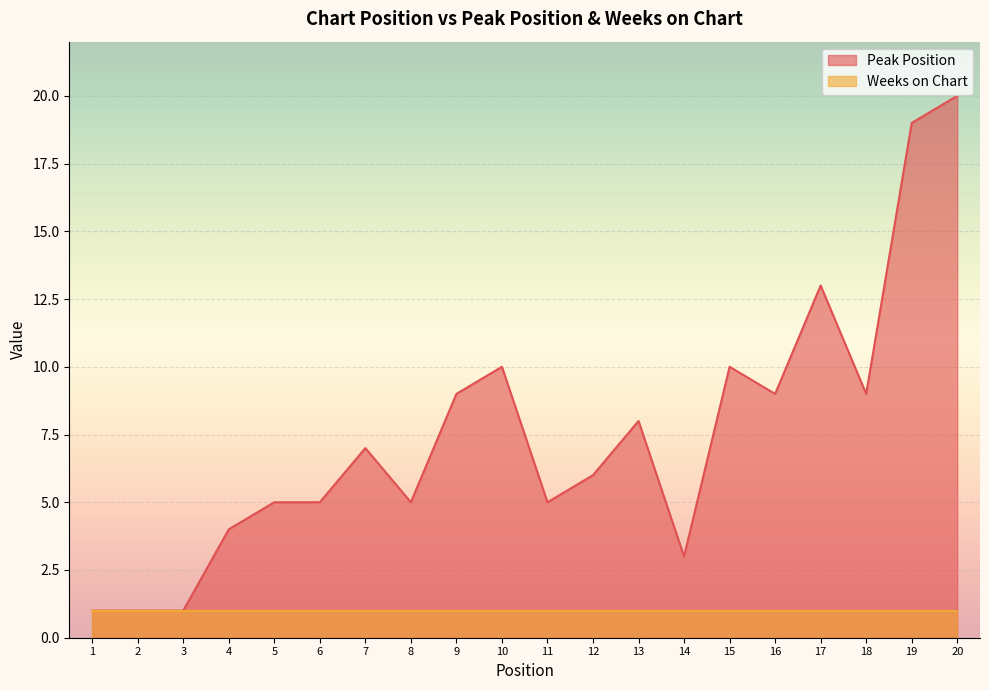

Which has a higher value, 18 or 19?

19